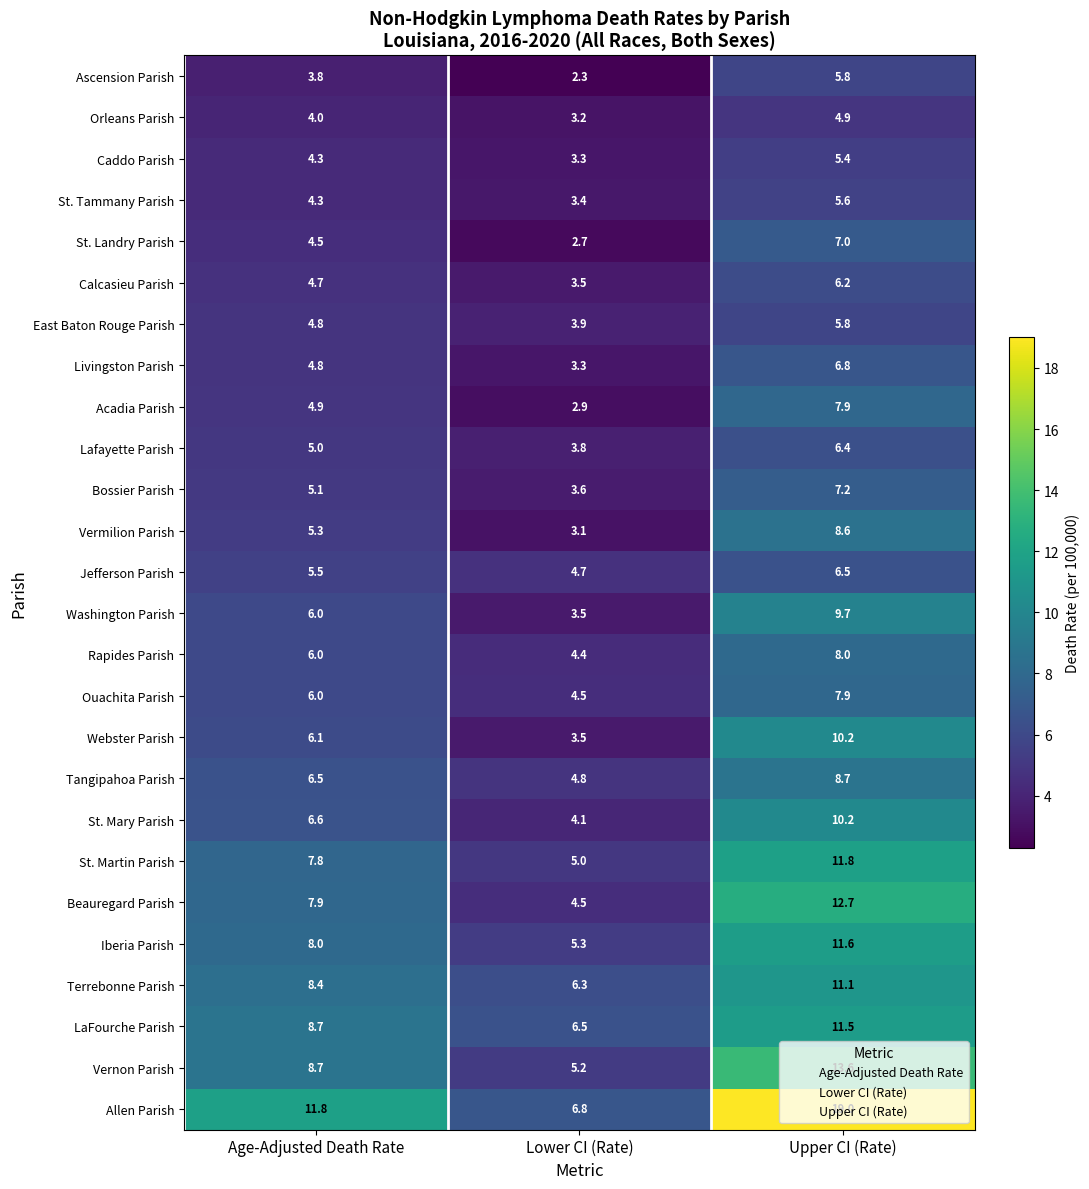

The value of Washington Parish at Age-Adjusted Death Rate is 3.6. True or false?

False